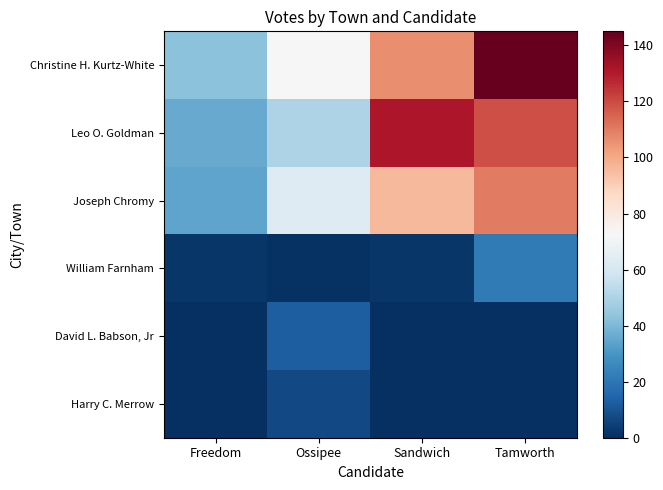

Reading left to right, list all the values displayed in this chart.

Christine H. Kurtz-White: Freedom=43	Ossipee=72	Sandwich=106	Tamworth=145
Leo O. Goldman: Freedom=36	Ossipee=50	Sandwich=131	Tamworth=119
Joseph Chromy: Freedom=34	Ossipee=63	Sandwich=96	Tamworth=110
William Farnham: Freedom=2	Ossipee=1	Sandwich=2	Tamworth=21
David L. Babson, Jr: Freedom=0	Ossipee=13	Sandwich=0	Tamworth=0
Harry C. Merrow: Freedom=0	Ossipee=7	Sandwich=0	Tamworth=0